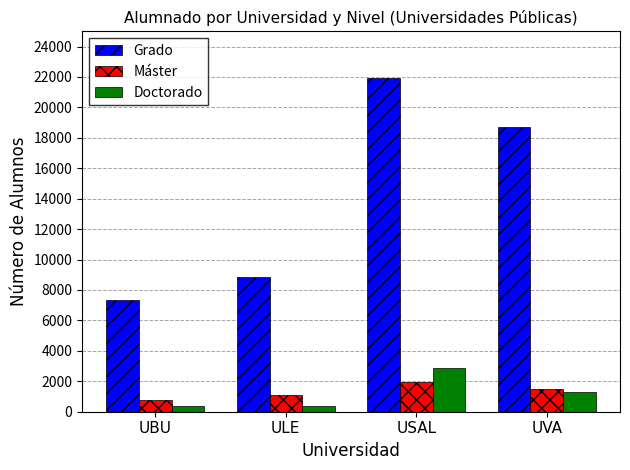

At which category is the sum across all series the highest?

USAL